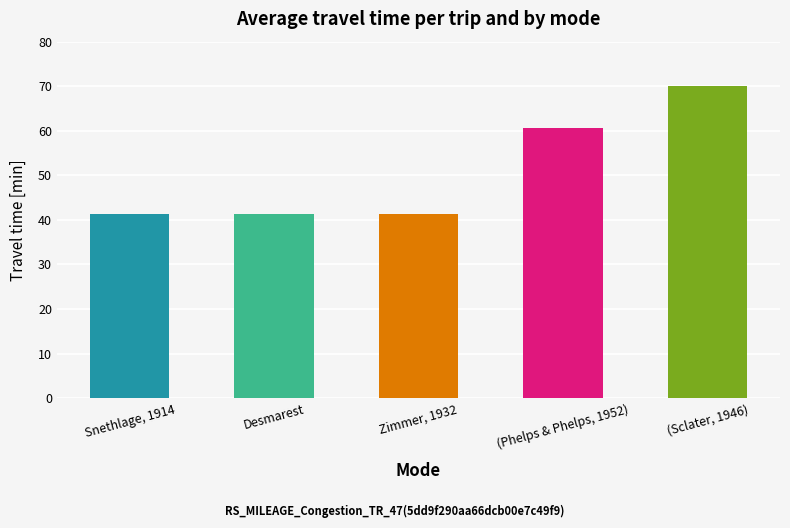

What is the difference between the values at Zimmer, 1932 and Snethlage, 1914?

0.1